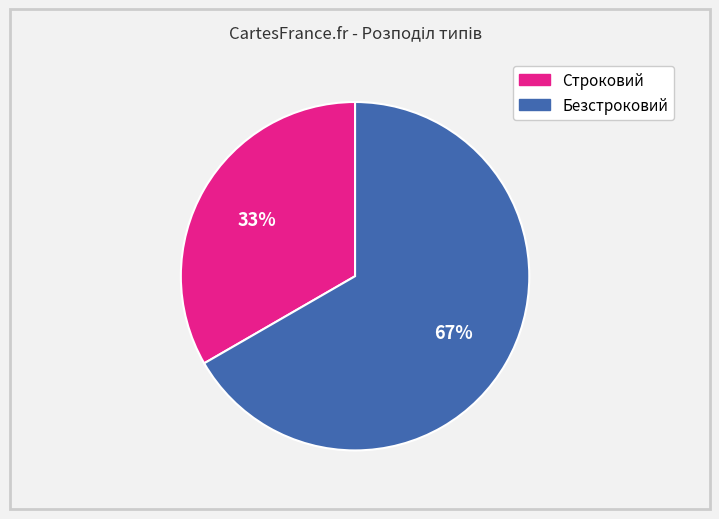

Does any single category account for the majority?

Yes